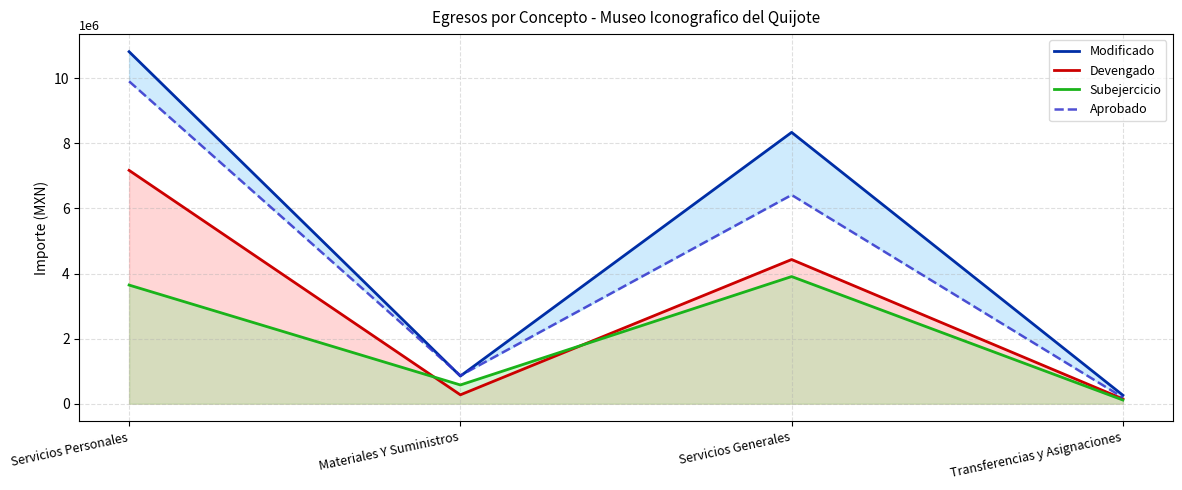

What is the difference between the Devengado values at Transferencias y Asignaciones and Servicios Generales?

4283736.4